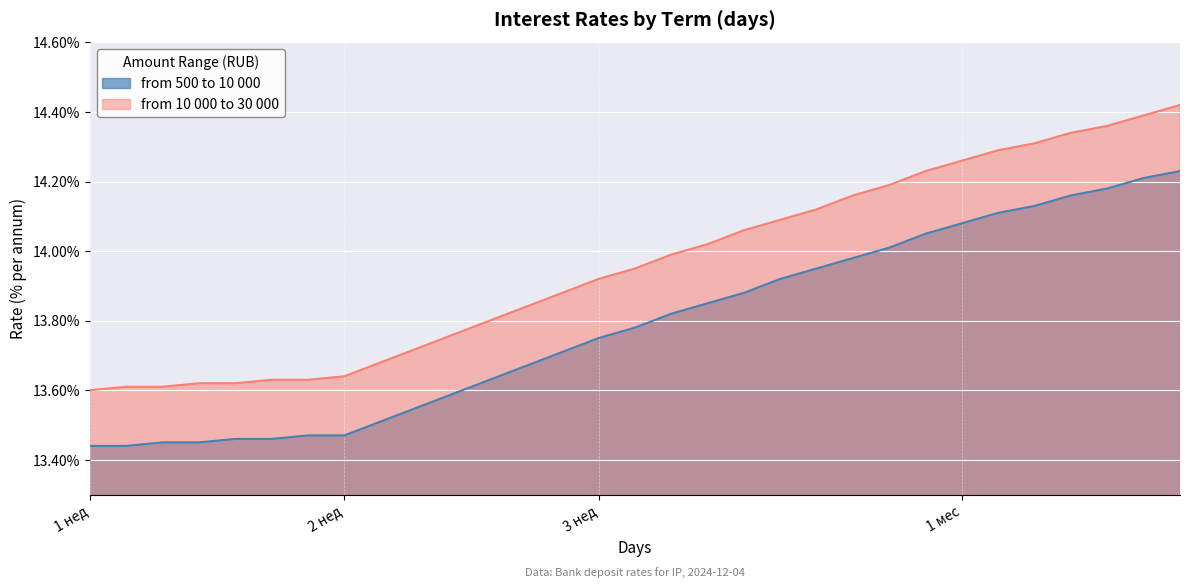

Rank the series by their average value, from lowest to highest.

from 500 to 10 000, from 10 000 to 30 000